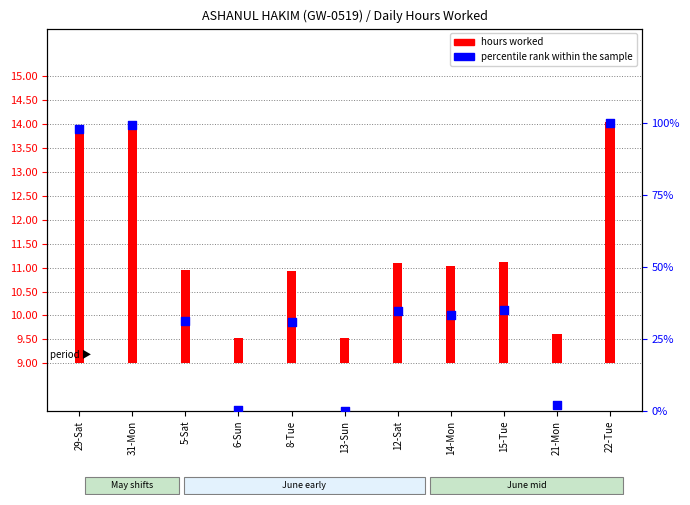

At how many categories does at least one series exceed 99?

2